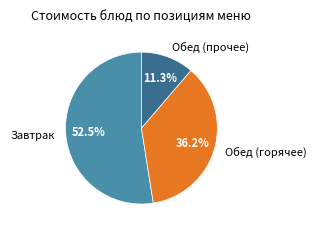

Count the number of slices in the pie.

3